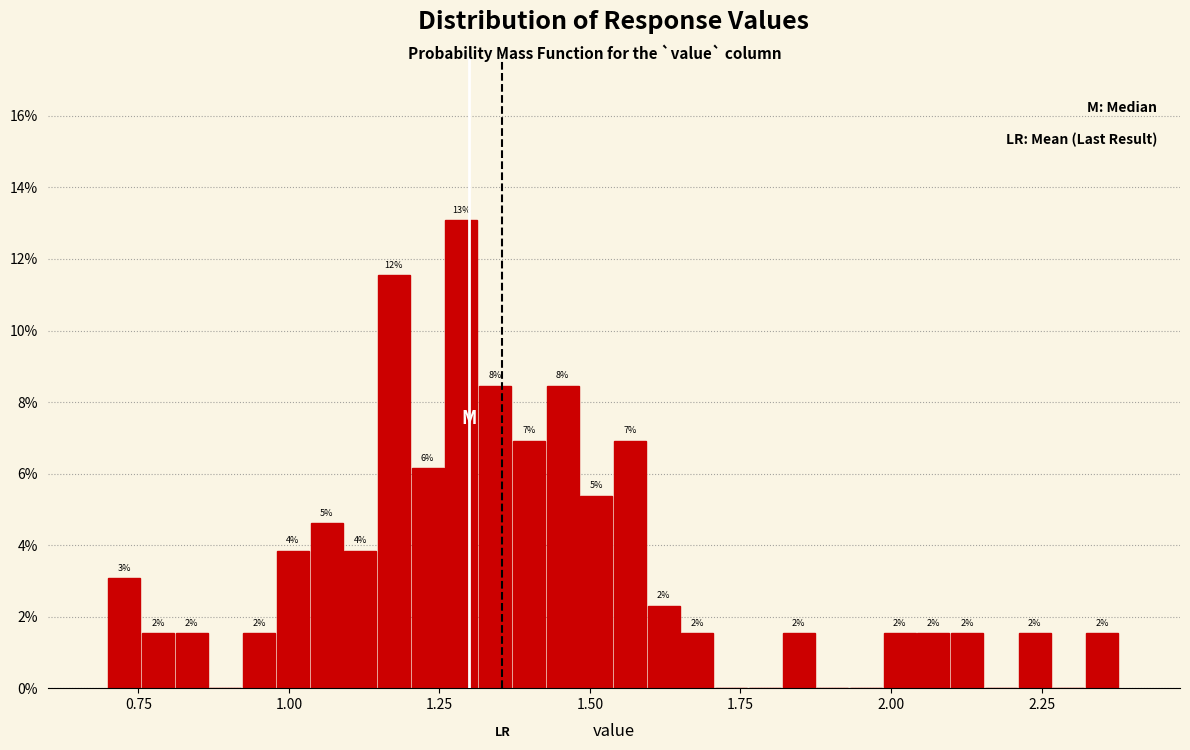

Read against the x-axis, roughly where is the centre of the tallest bar?

1.30